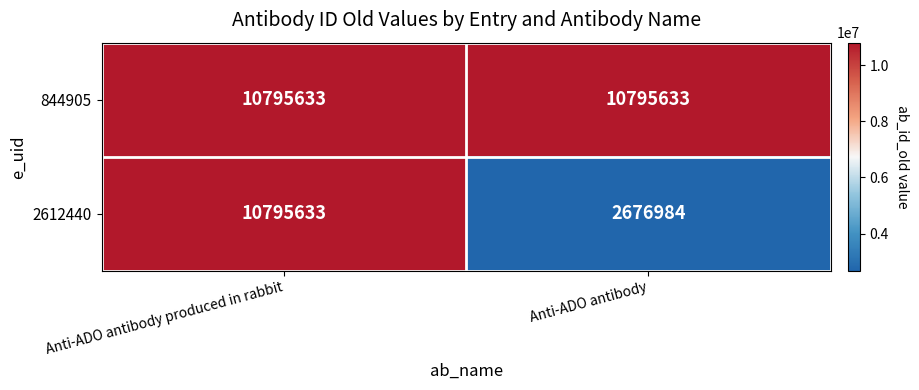

What is the approximate value of 844905 at Anti-ADO antibody?

10795633